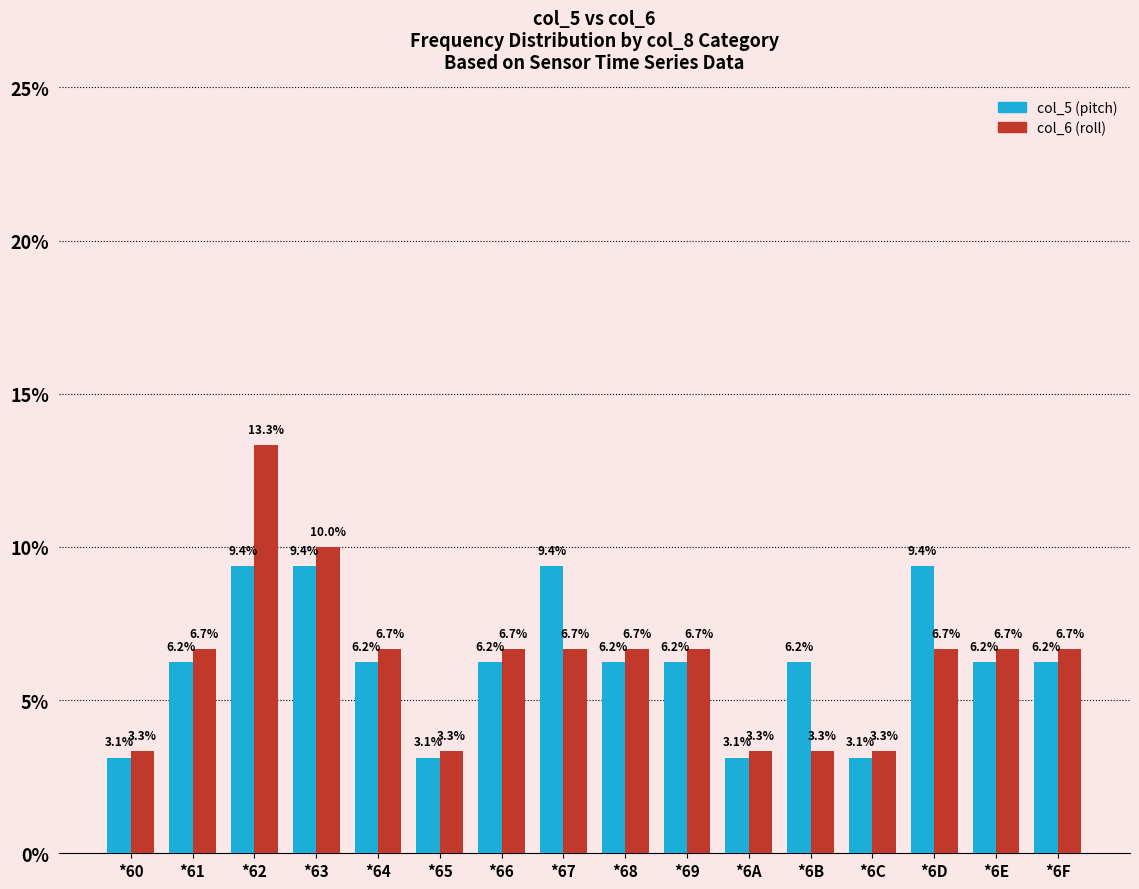

At which category is the sum across all series the highest?

*62